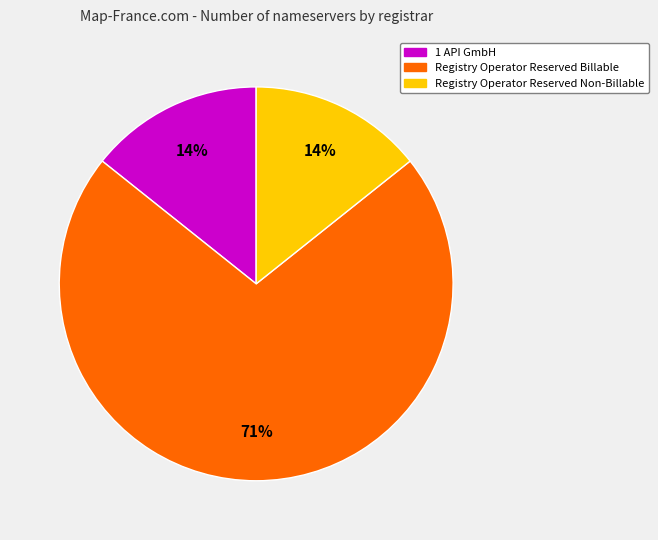

How many slices are in this pie chart?

3